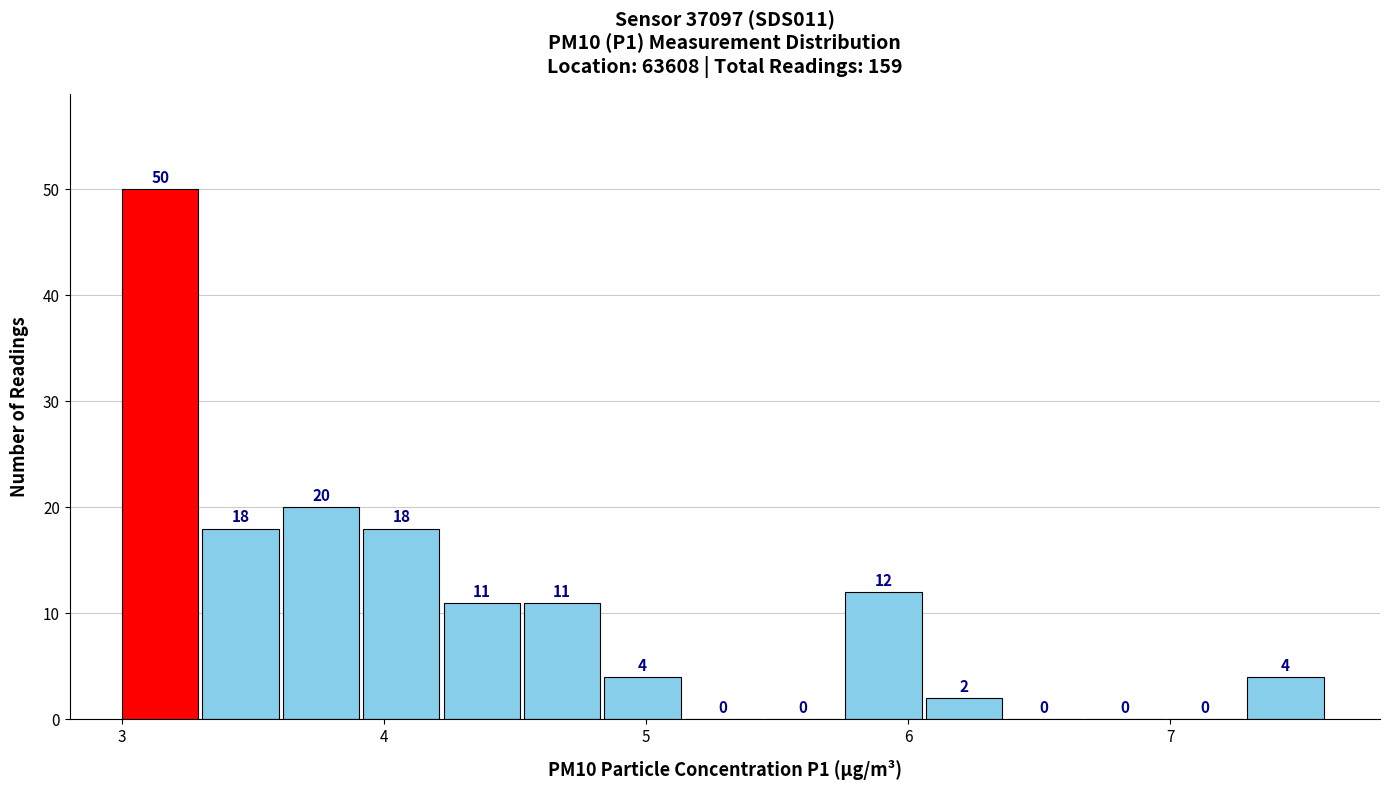

Around what value on the x-axis is the tallest bar? Give the approximate position of its centre, as read against the axis.

3.1